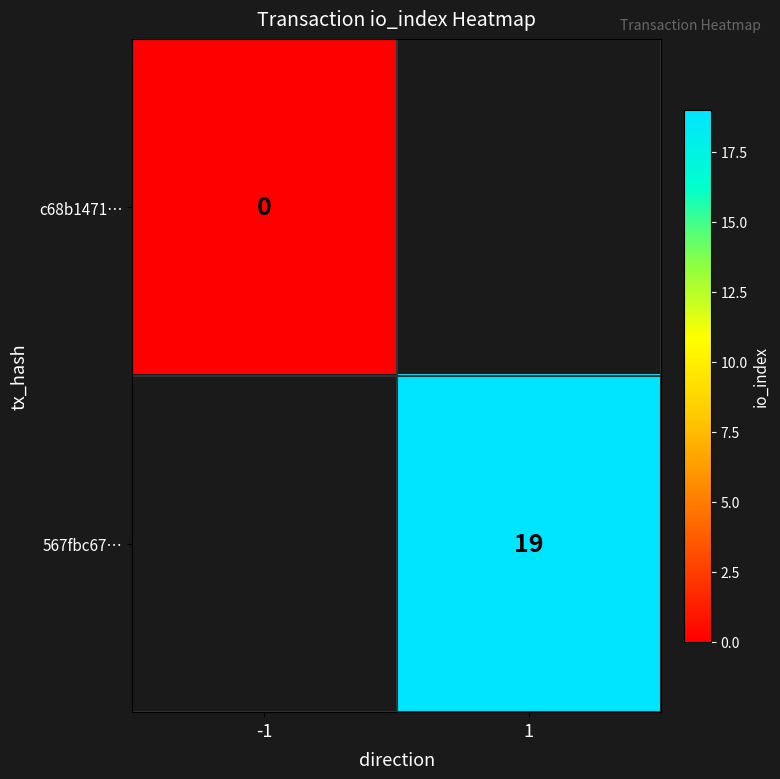

At how many categories does at least one series exceed 18?

1